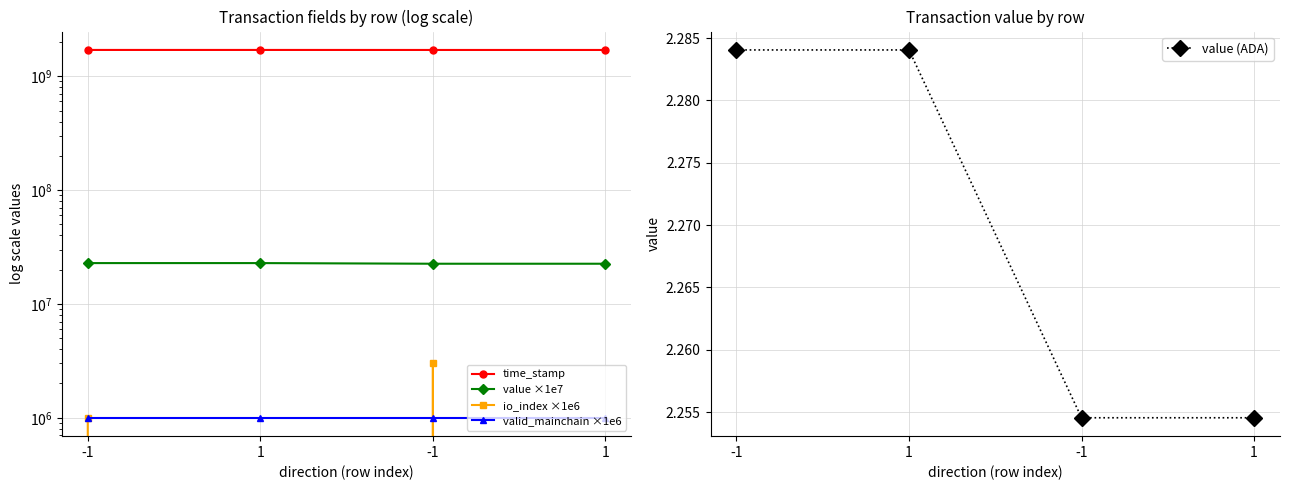

True or false: valid_mainchain ×1e6 and value ×1e7 cross at least once.

False